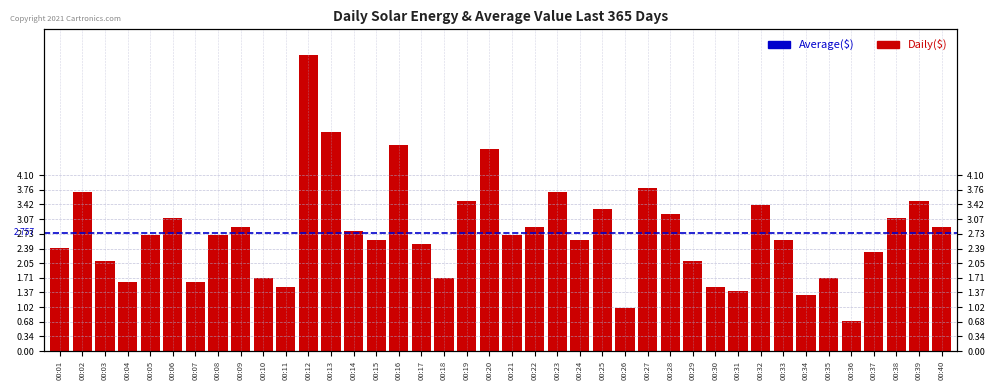

What is the sum of the values at 00:35 and 00:33?

4.3